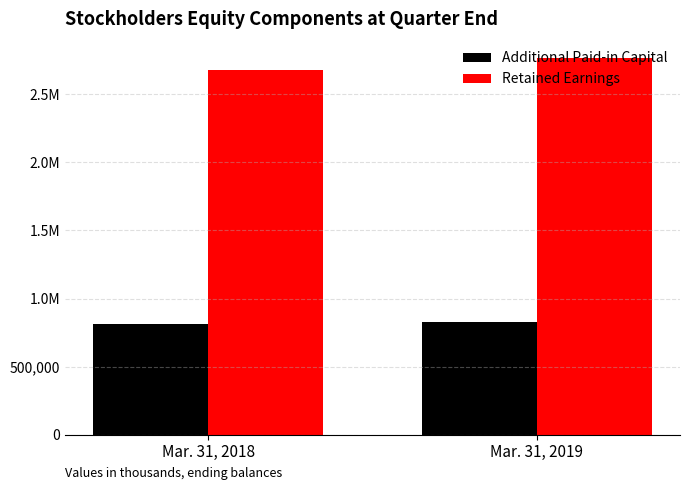

True or false: Additional Paid-in Capital has a value of 1413002 at Mar. 31, 2018.

False